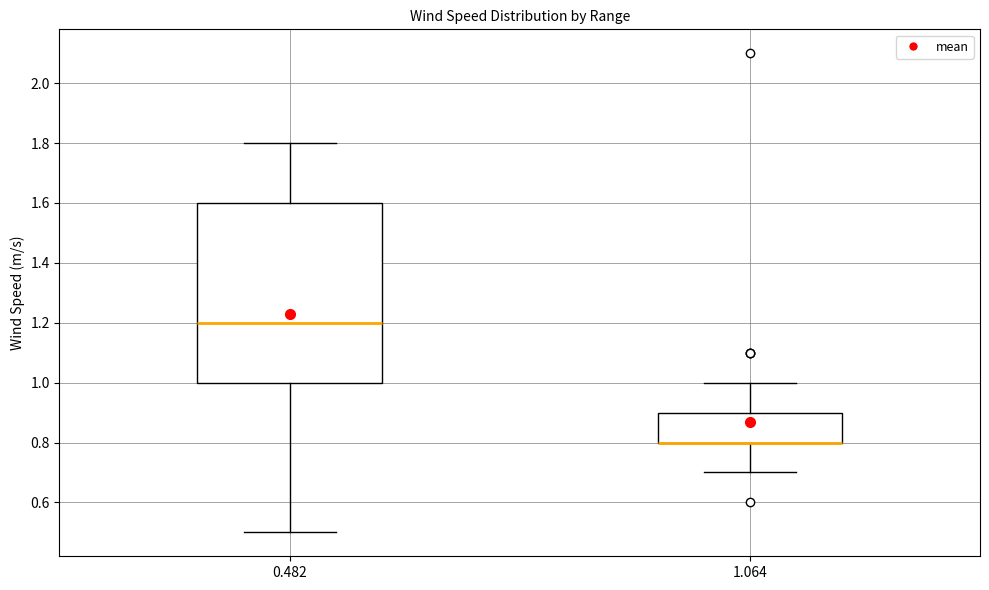

Where does the upper whisker of the box at x = 1.064 end on the y-axis? The values are not printed on the chart, so give them approximately, as read against the axis.

1.0